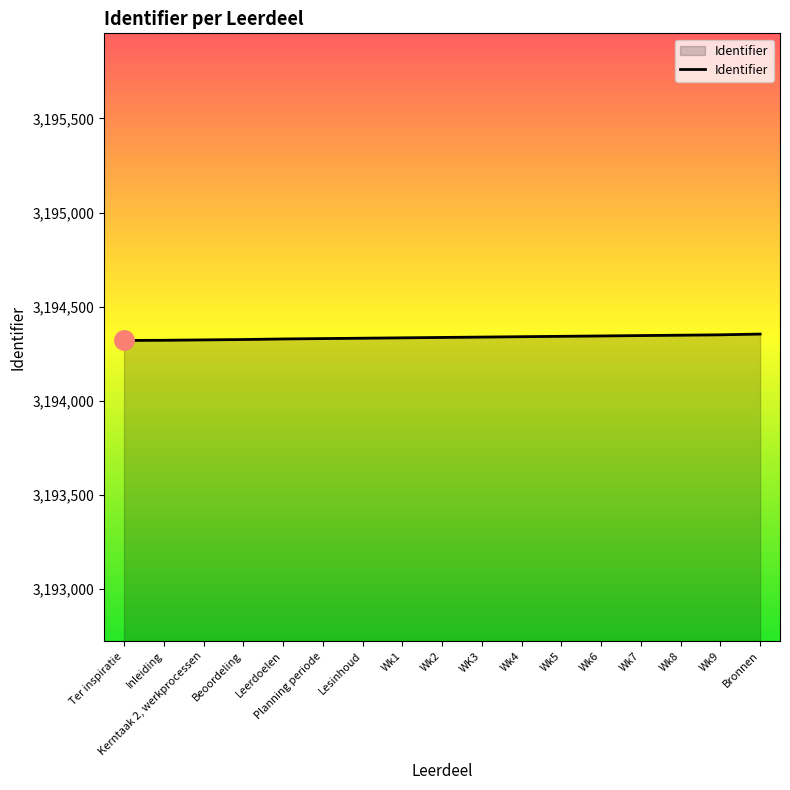

What is the minimum value shown in the chart?

3194321